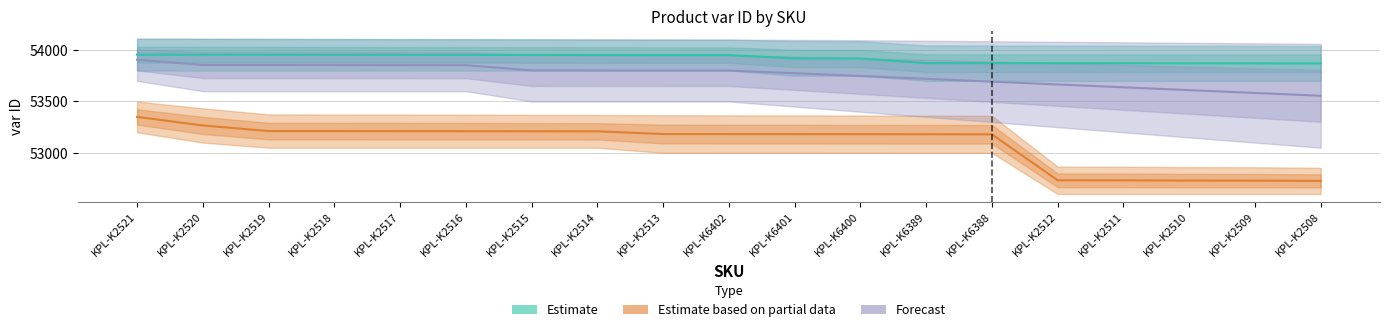

Does the chart display data point markers on the line(s)?

No